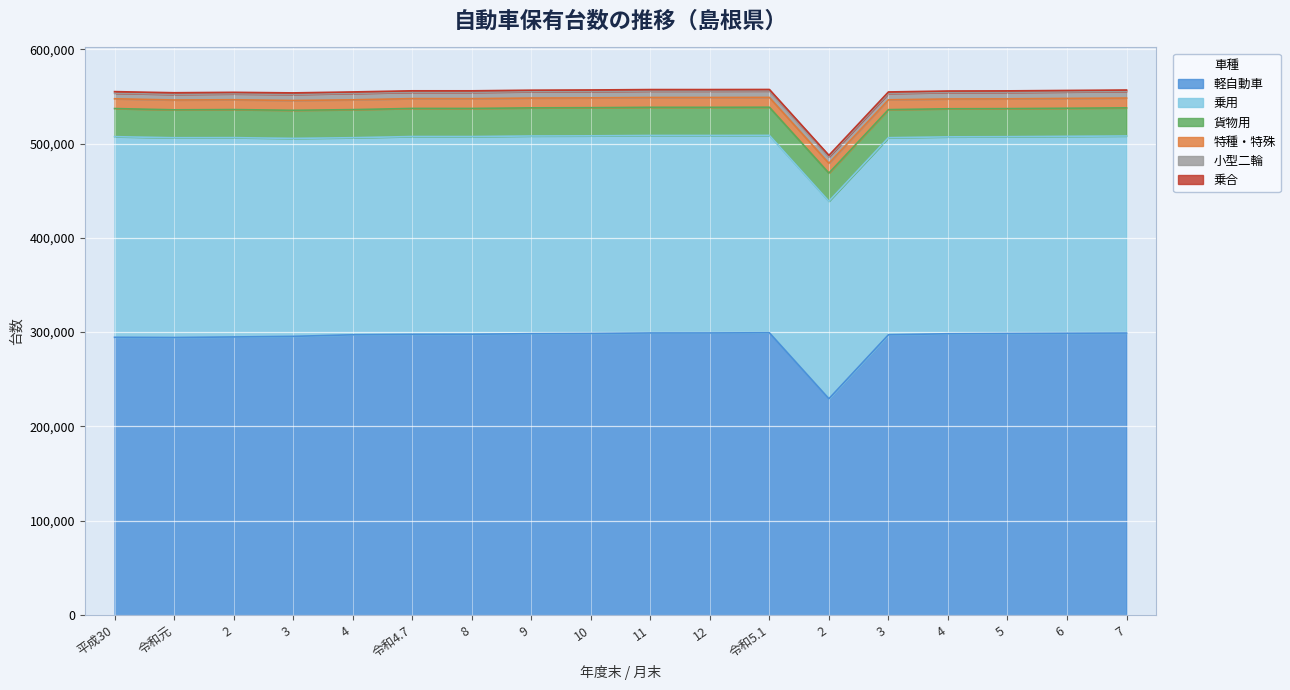

At which category does 乗用 reach its first local peak?

令和4.7